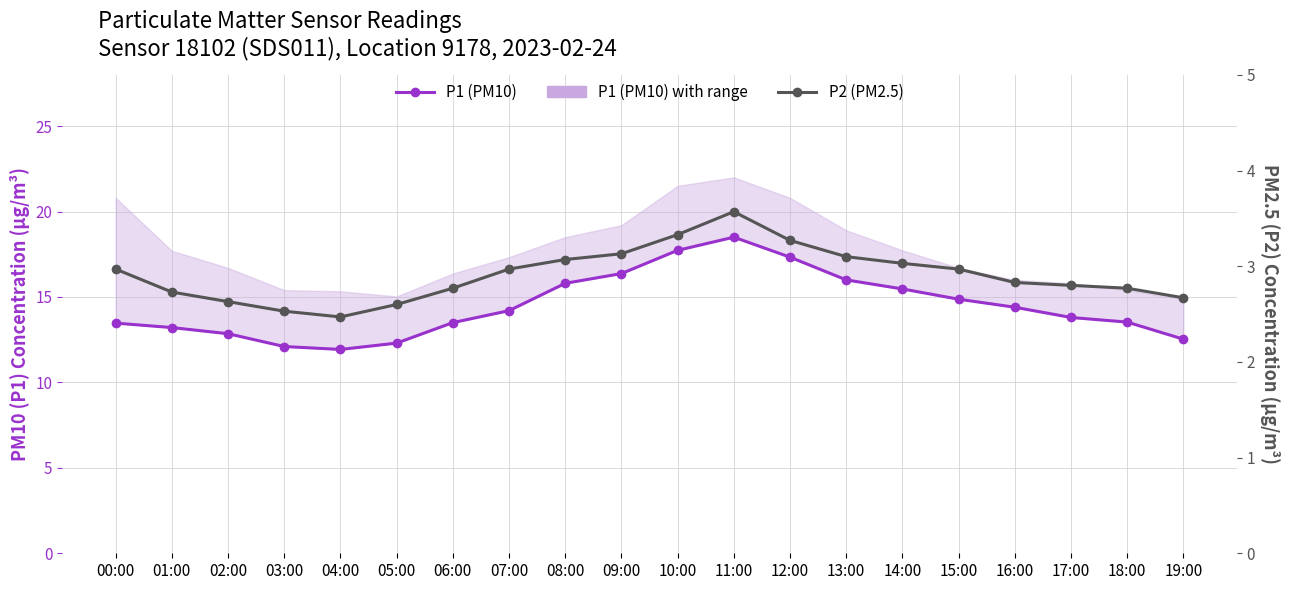

True or false: P1 (PM10) and P2 (PM2.5) intersect in this chart.

False